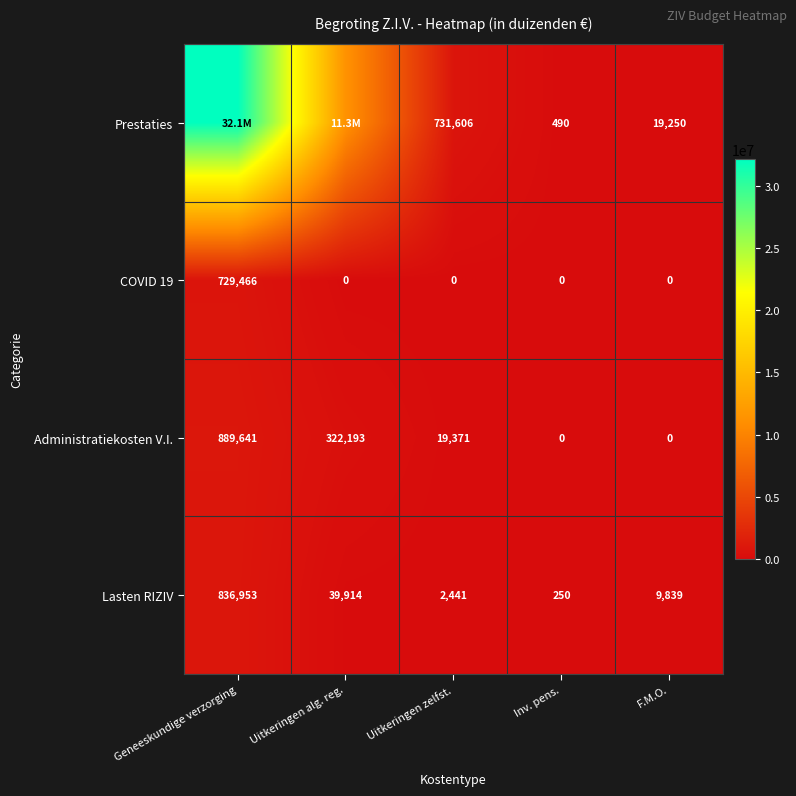

What is the maximum value shown in the chart?

32126154